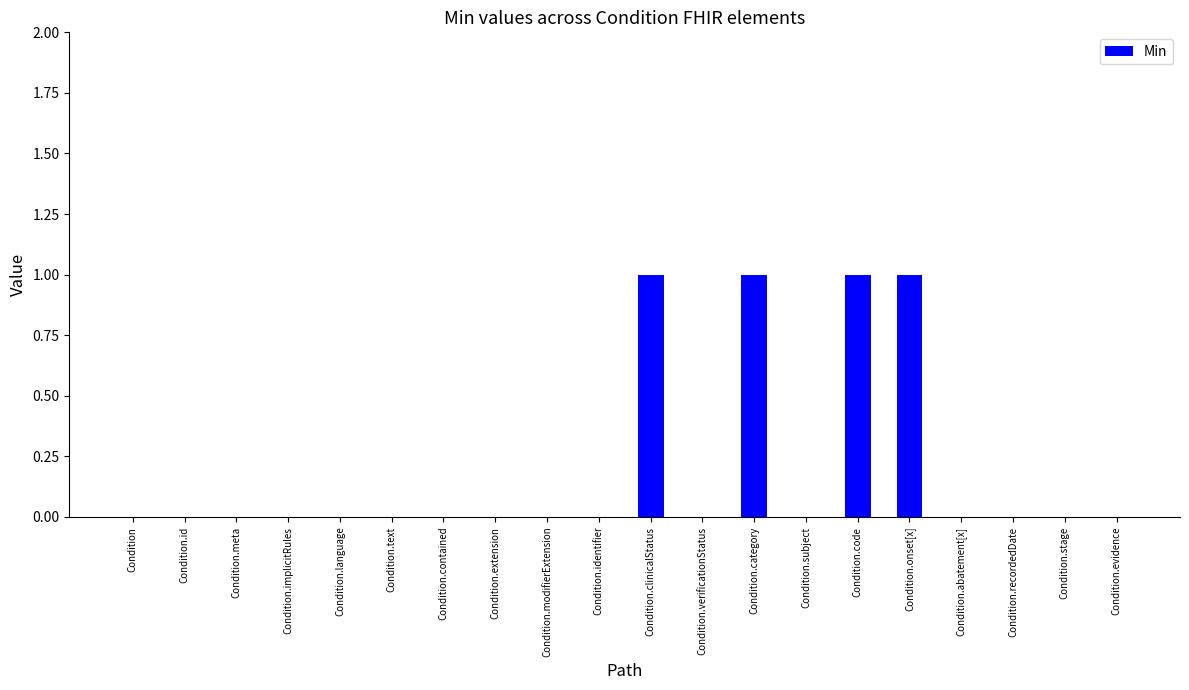

Reading right to left, transcribe all the data shown in this chart.

Condition.evidence=0	Condition.stage=0	Condition.recordedDate=0	Condition.abatement[x]=0	Condition.onset[x]=1	Condition.code=1	Condition.subject=0	Condition.category=1	Condition.verificationStatus=0	Condition.clinicalStatus=1	Condition.identifier=0	Condition.modifierExtension=0	Condition.extension=0	Condition.contained=0	Condition.text=0	Condition.language=0	Condition.implicitRules=0	Condition.meta=0	Condition.id=0	Condition=0